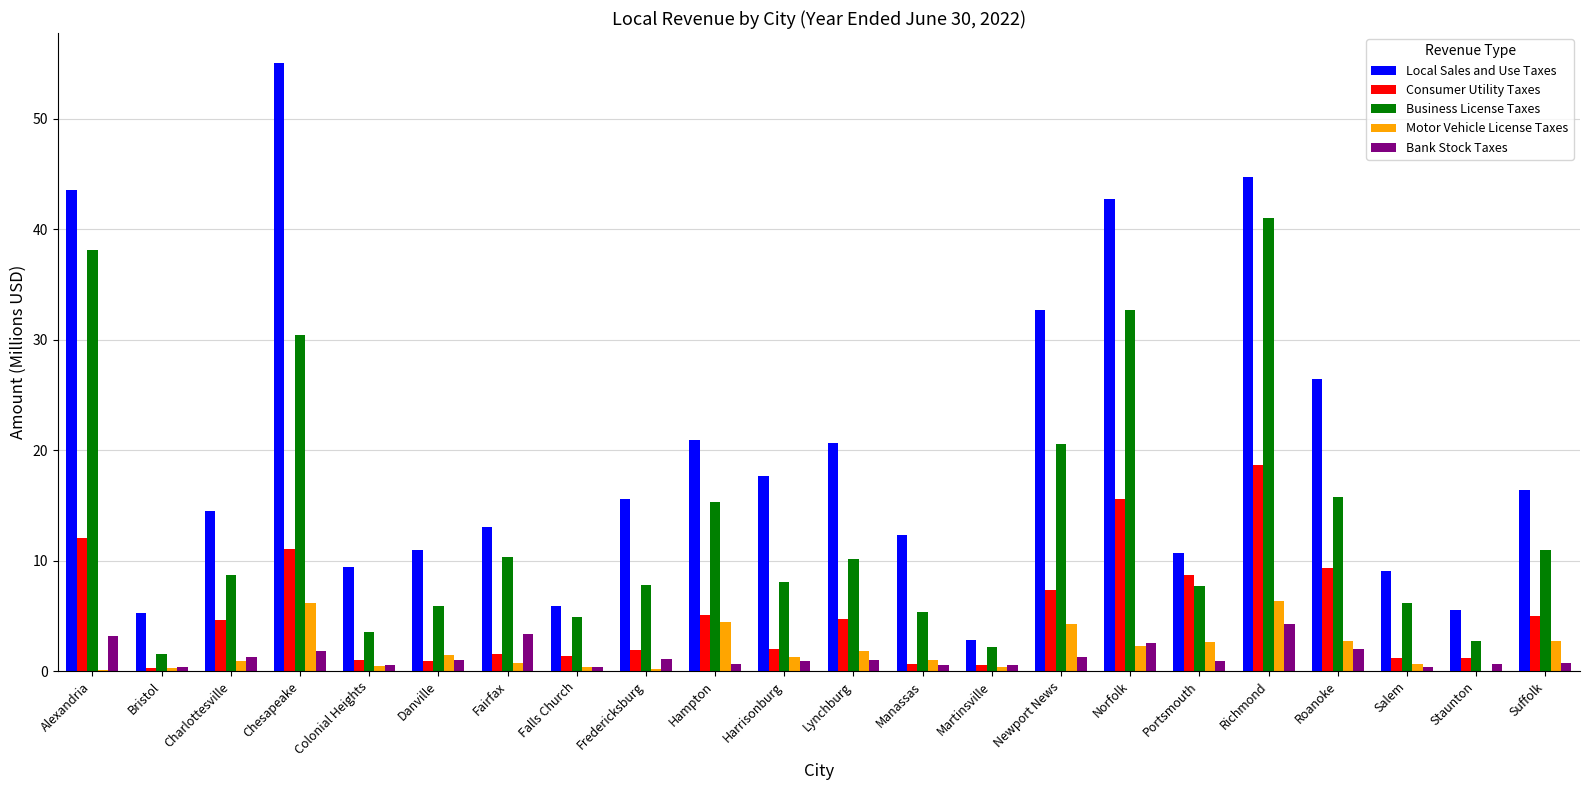

Between Fairfax and Roanoke, which series saw the biggest shift?

Local Sales and Use Taxes